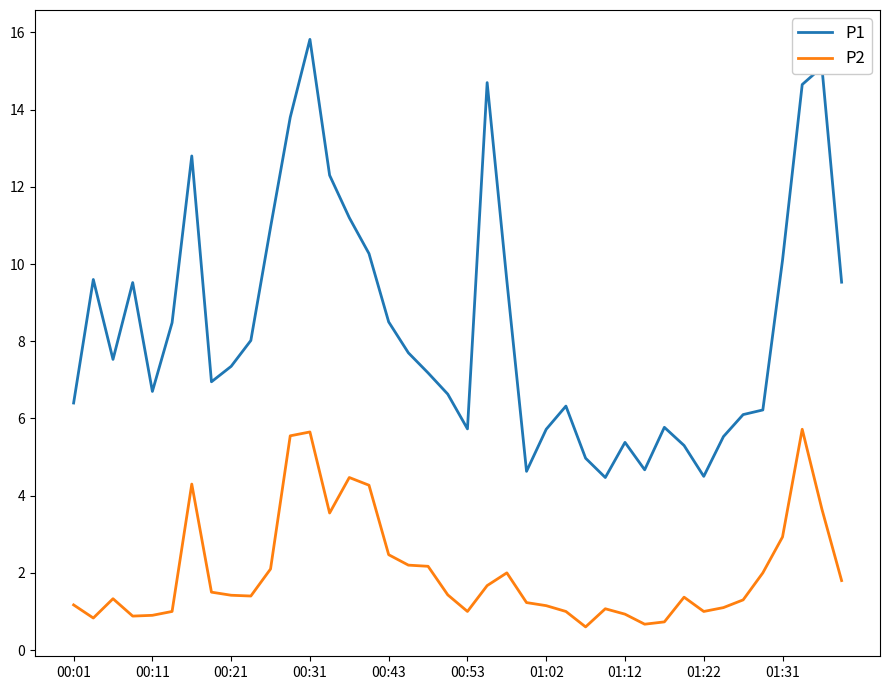

True or false: P2 and P1 cross at least once.

False